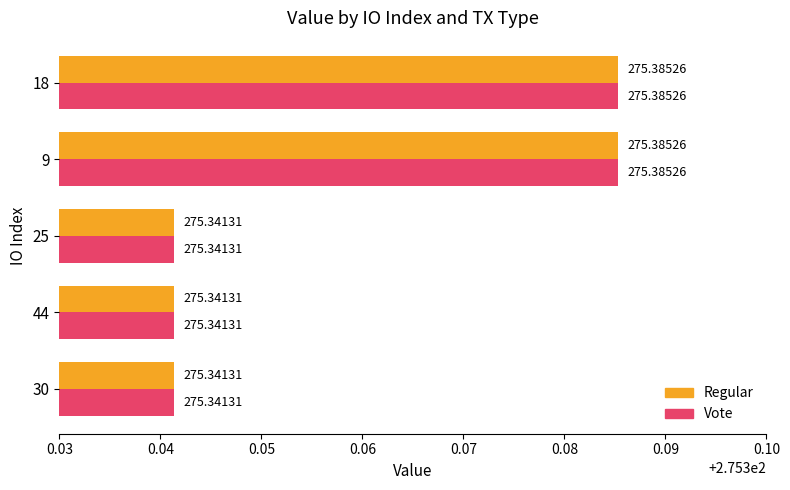

What is the total value across all series at 25?

550.7